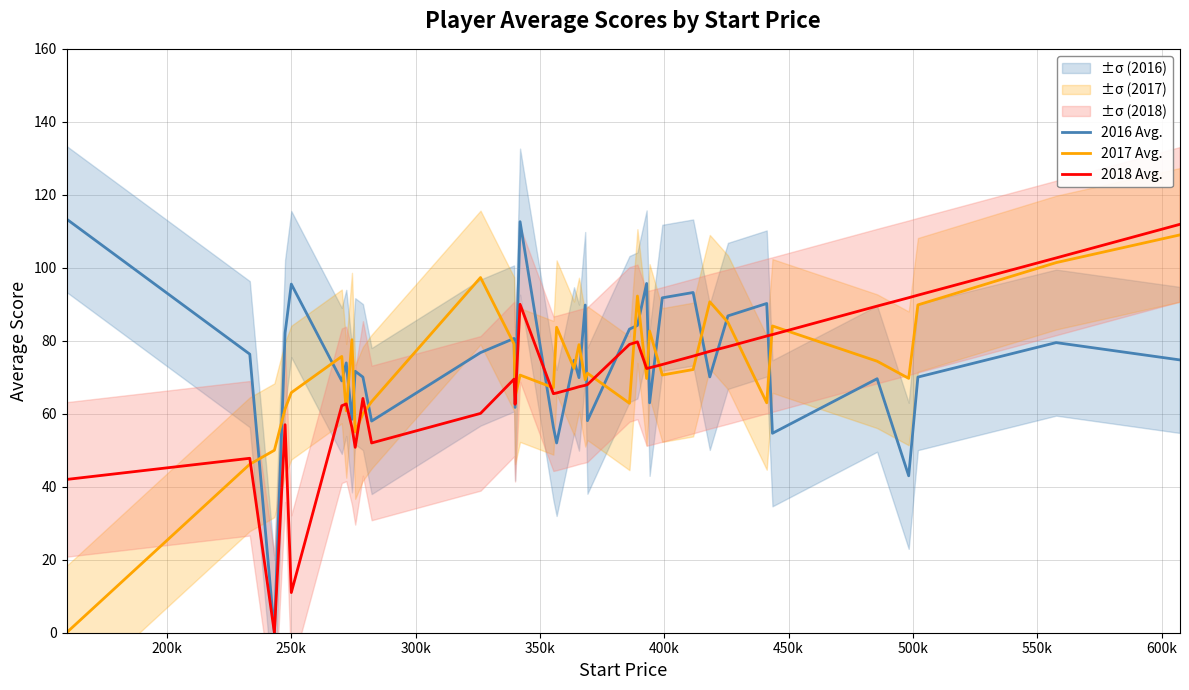

What is the value of the 2018 Avg. point at the 2nd from the left?

47.8